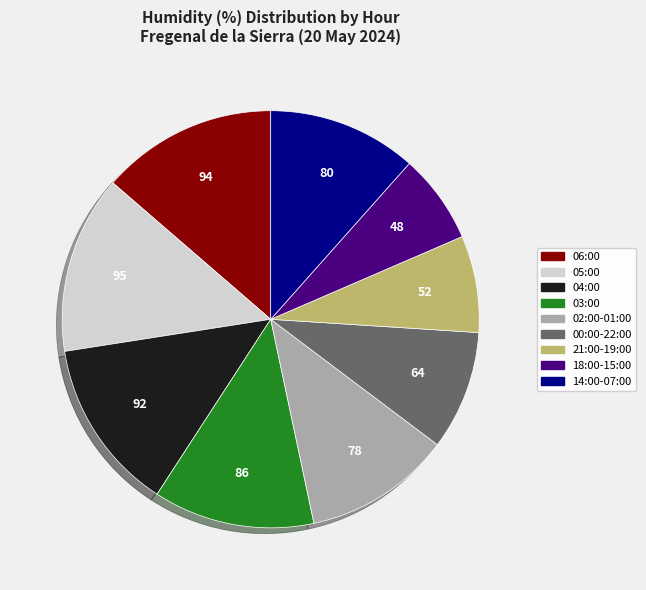

Is there any slice that represents more than half of the pie?

No